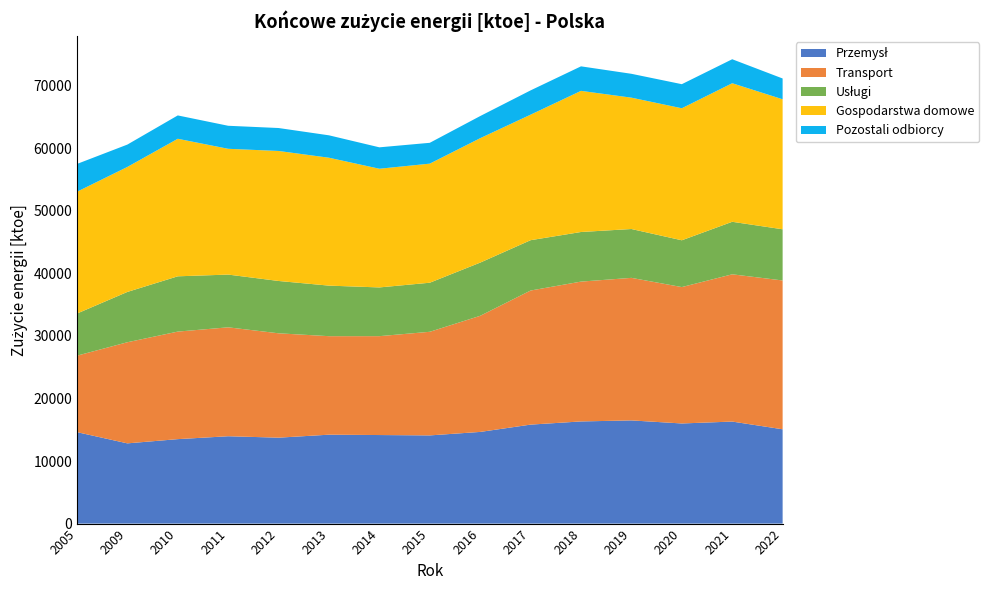

Reading left to right, transcribe all the data shown in this chart.

Przemysł: 14617.7	12823.3	13499.3	13961.5	13733.3	14210.7	14153.3	14095.6	14652.4	15819.7	16327.9	16492.2	16004.1	16306.0	15073.4
Transport: 12221.2	16162.1	17187.3	17408.5	16680.4	15744.0	15805.0	16561.1	18557.2	21431.7	22349.4	22782.3	21799.0	23537.4	23785.7
Usługi: 6730.2	8040.5	8836.7	8429.5	8363.9	8078.7	7788.3	7842.3	8502.8	8044.4	7928.5	7808.0	7478.1	8393.8	8180.4
Gospodarstwa domowe: 19469.2	19977.6	21983.0	20104.0	20779.2	20443.6	18970.2	19032.3	19886.4	20063.0	22557.5	20993.9	21101.3	22145.6	20779.9
Pozostali odbiorcy: 4442.0	3574.3	3731.3	3680.7	3667.5	3580.4	3422.0	3330.2	3537.6	3882.0	3919.3	3814.3	3848.7	3834.7	3322.1